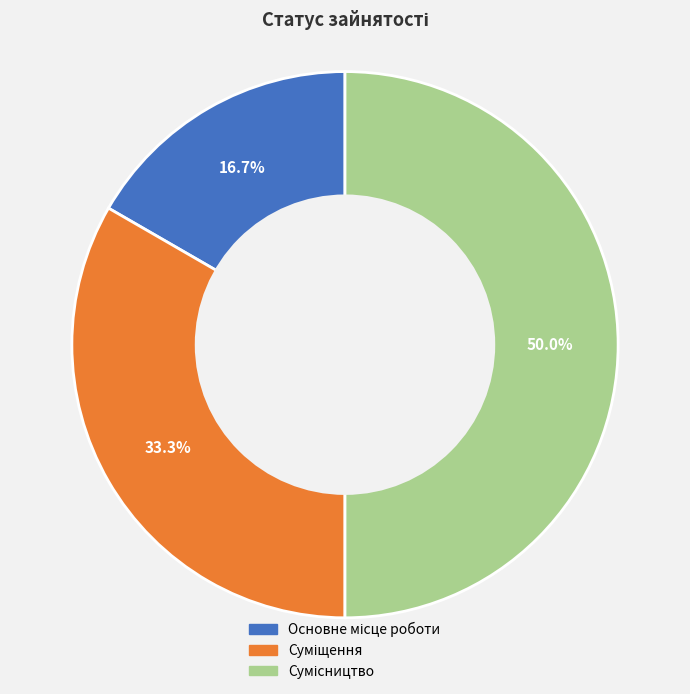

Rank the categories by value from highest to lowest.

Сумісництво, Суміщення, Основне місце роботи